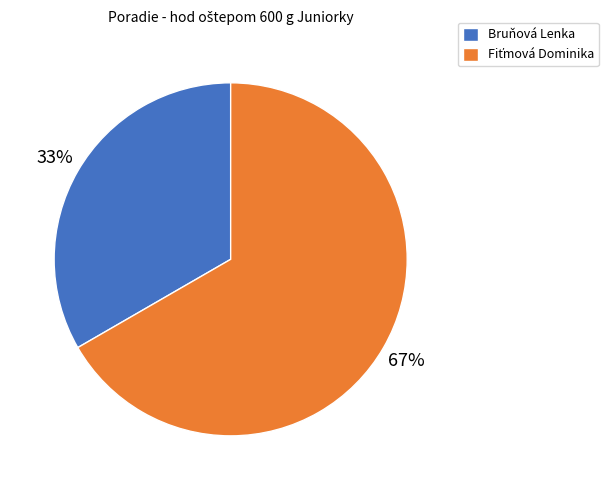

Which category has the smallest portion of the pie?

Bruňová Lenka